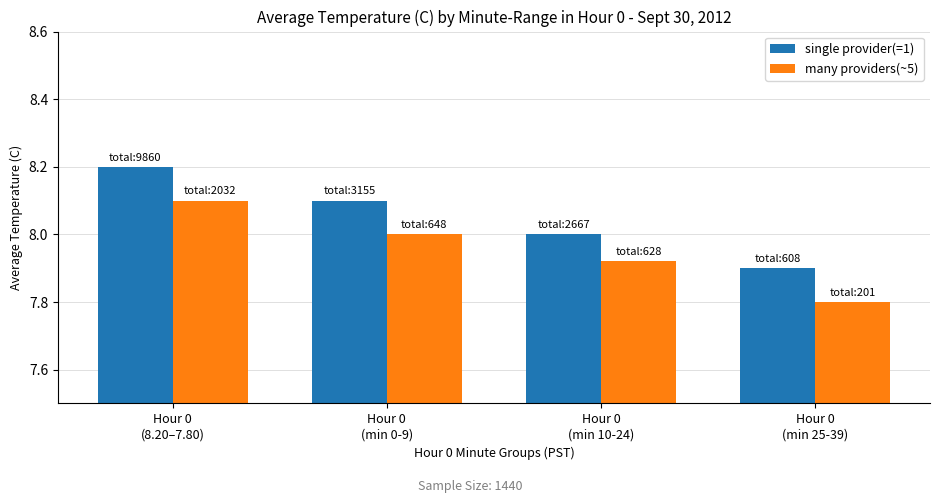

How many bars are there in each group?

2